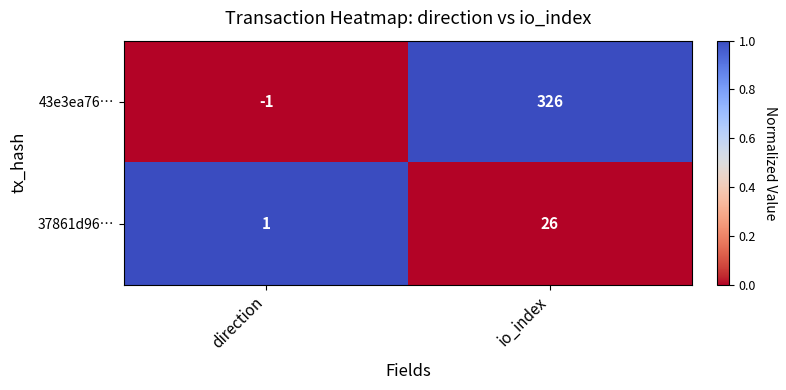

How many values in the 37861d96… series are below 26?

1